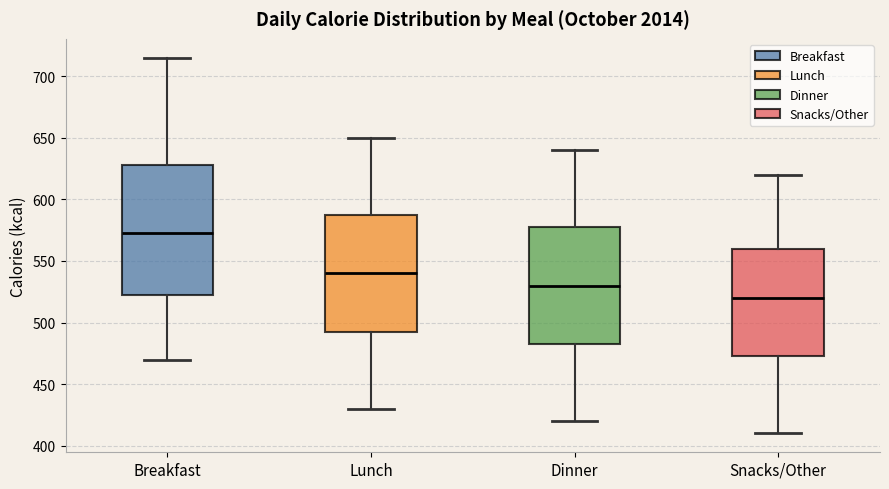

Which box has the lowest median line?

Snacks/Other